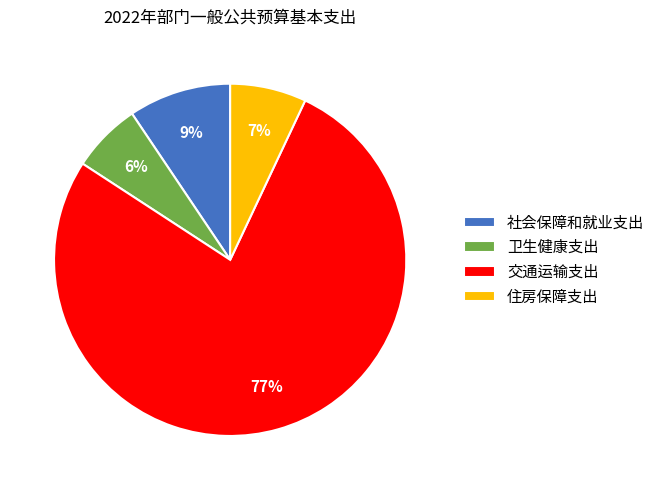

Is there any slice that represents more than half of the pie?

Yes